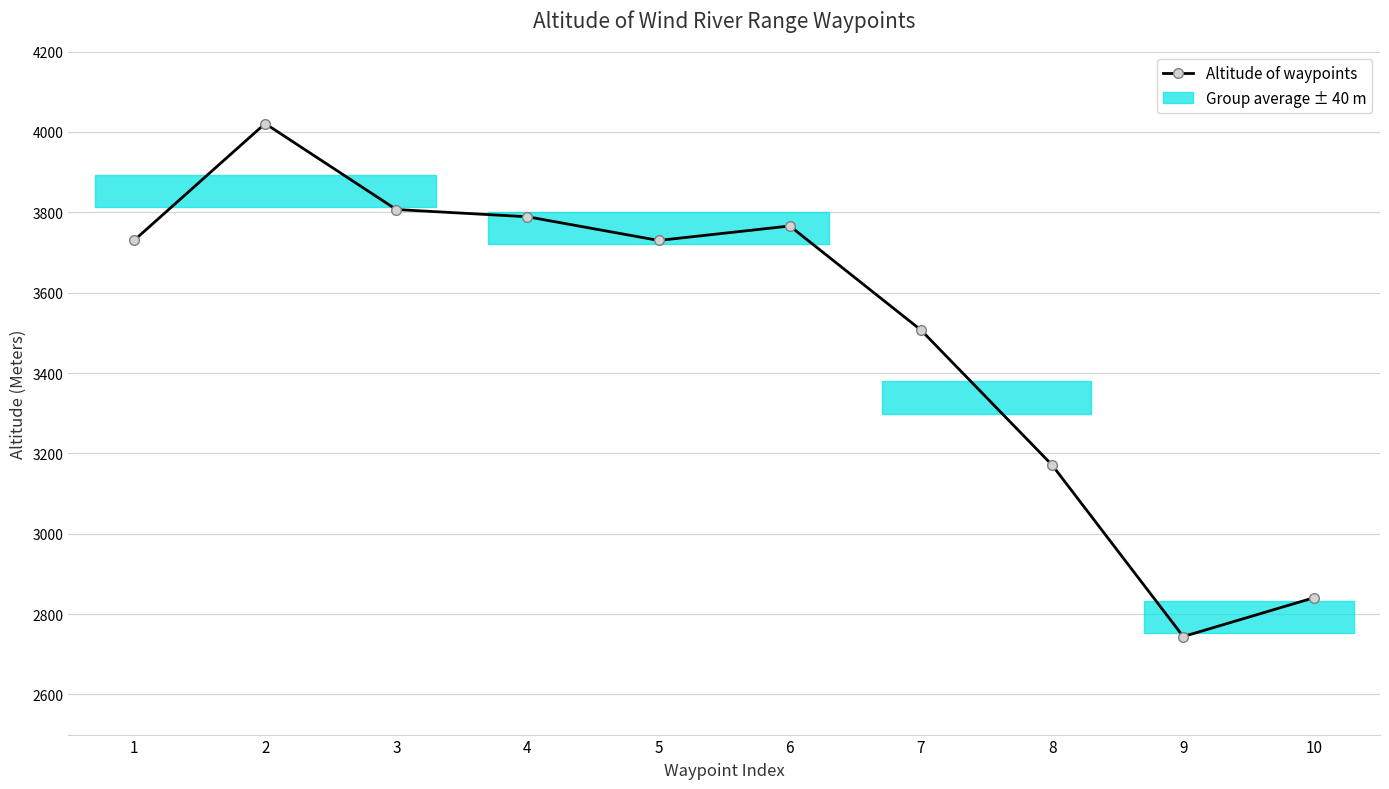

How many lines are shown in the chart?

1